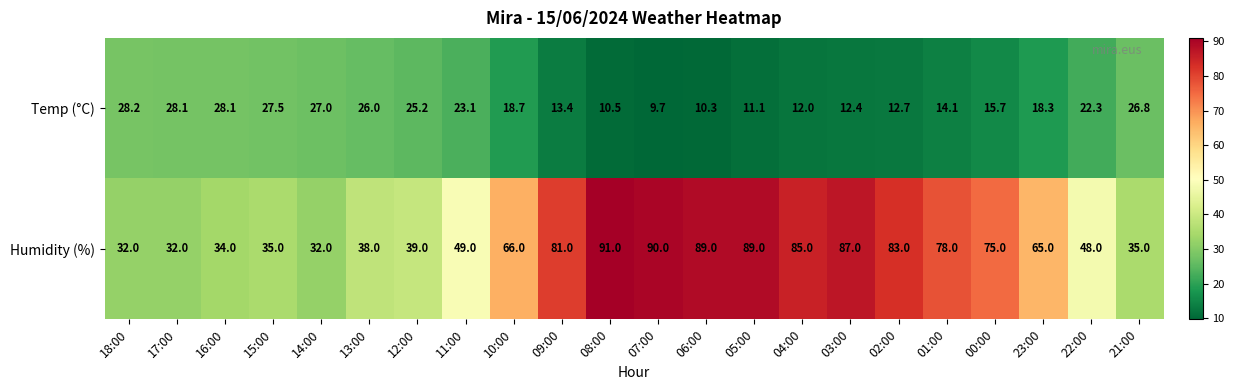

The value of Humidity (%) at 09:00 is 145.4. True or false?

False